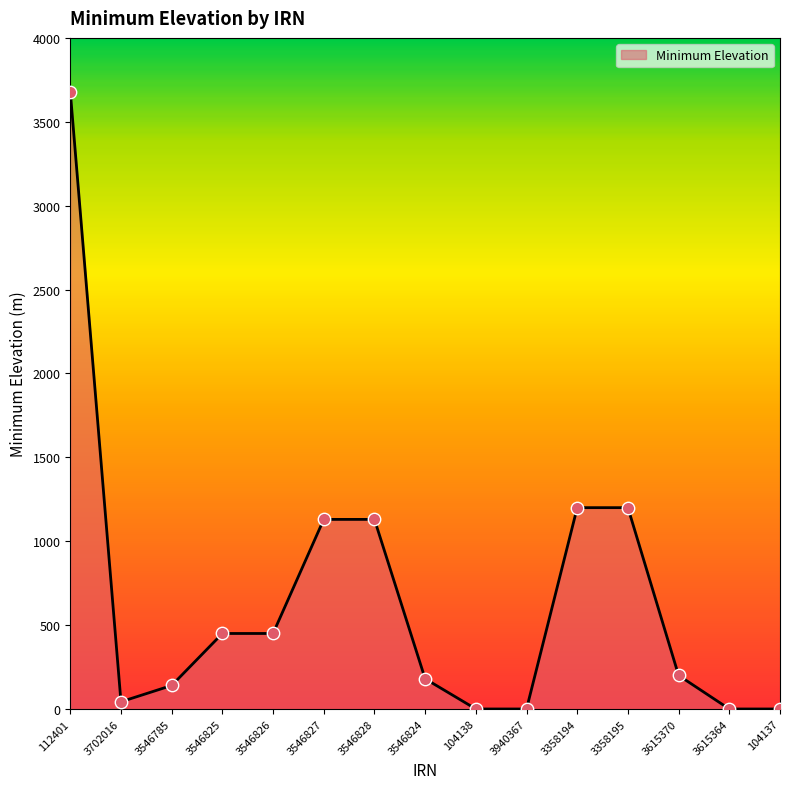

What is the change in value from 3358195 to 3615370?

-1000